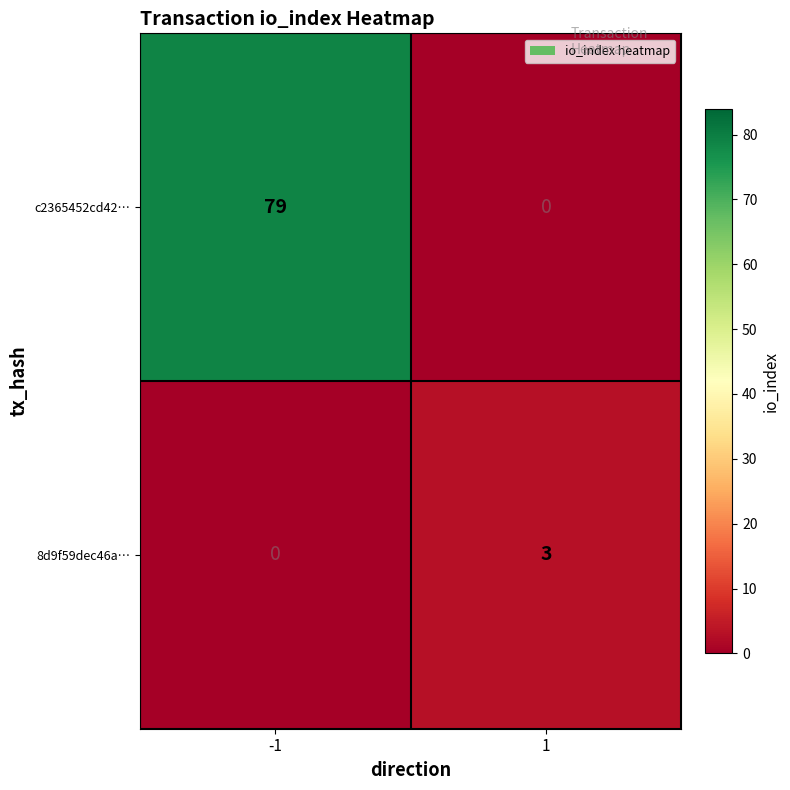

What is the approximate value of 8d9f59dec46a… at 1?

3